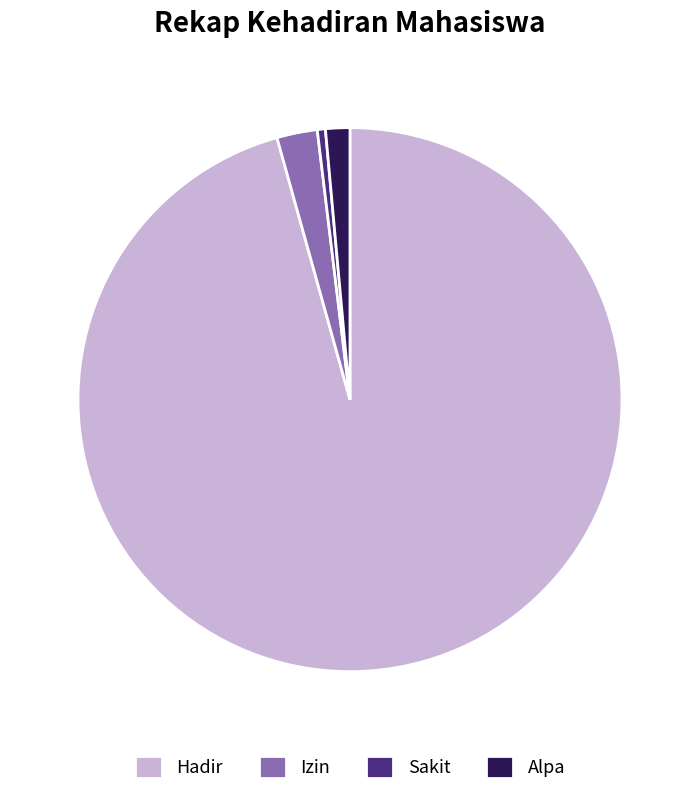

Which category has the smallest portion of the pie?

Sakit